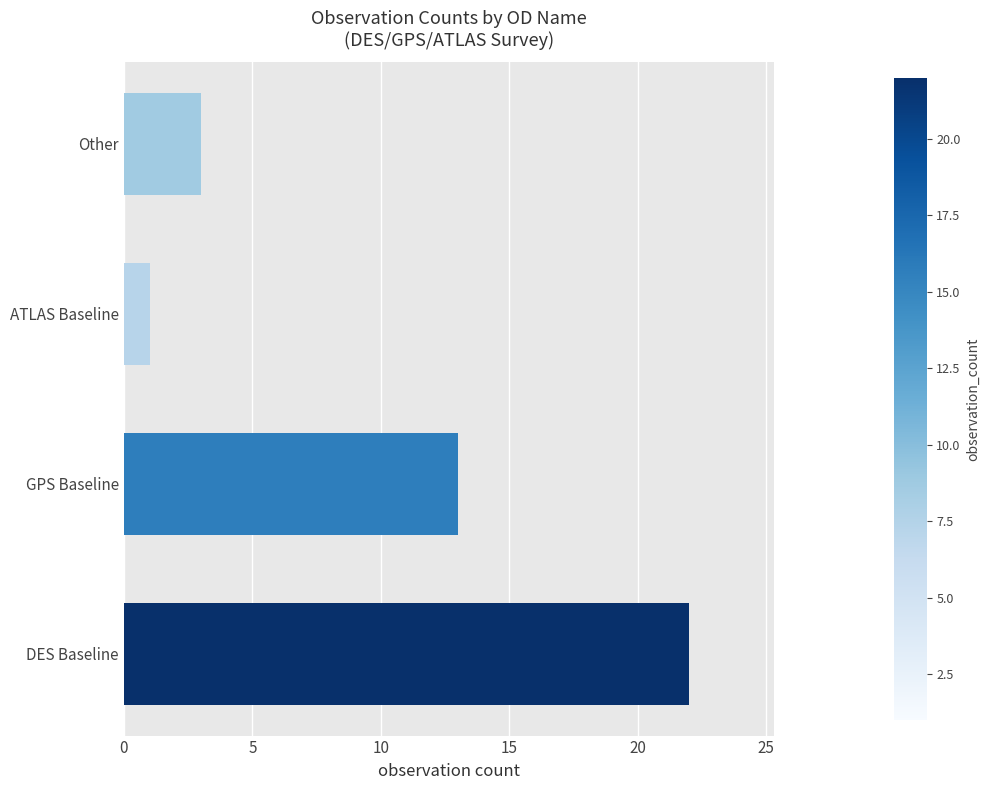

The value at Other is 1. True or false?

False